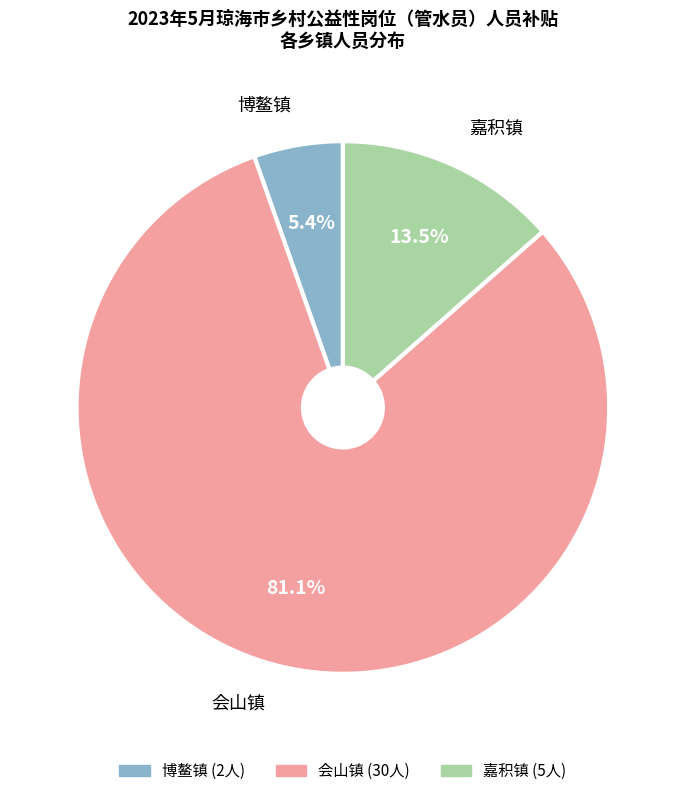

Is it true that 博鳌镇 is 5% of the pie?

True